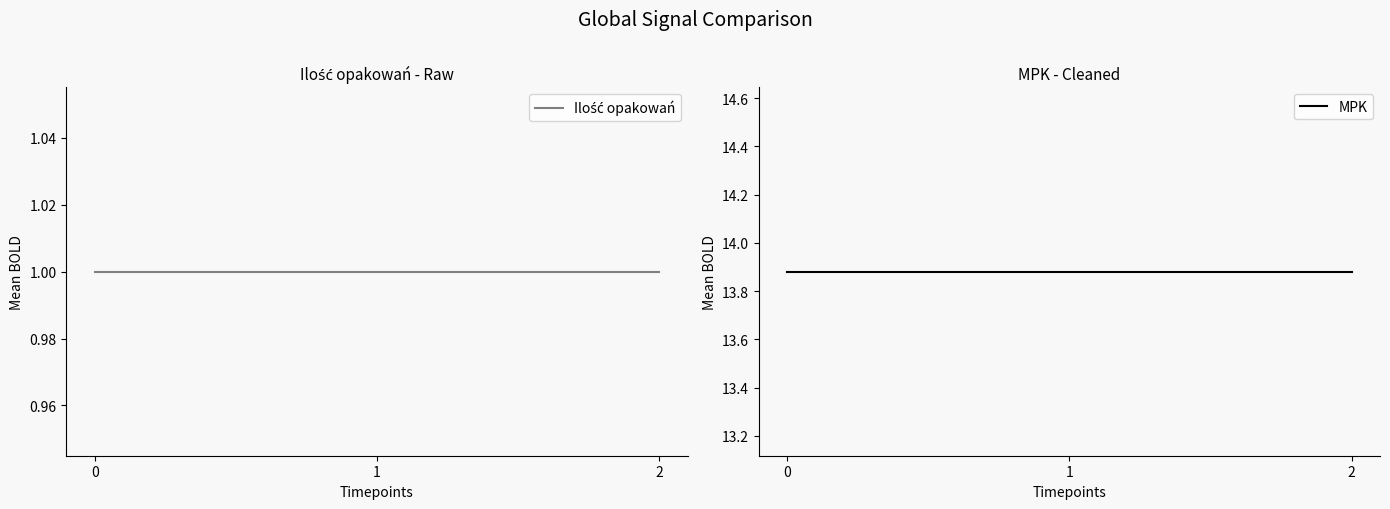

Which series has the largest range (max minus min)?

Ilość opakowań